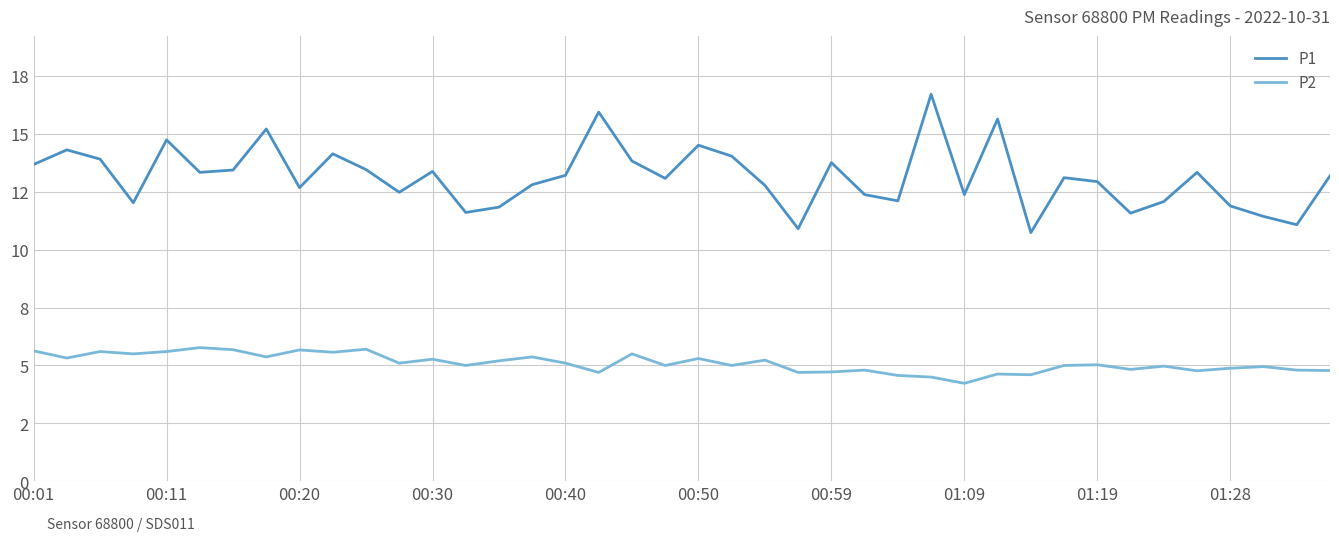

At which label is P2 closest to 5?

13